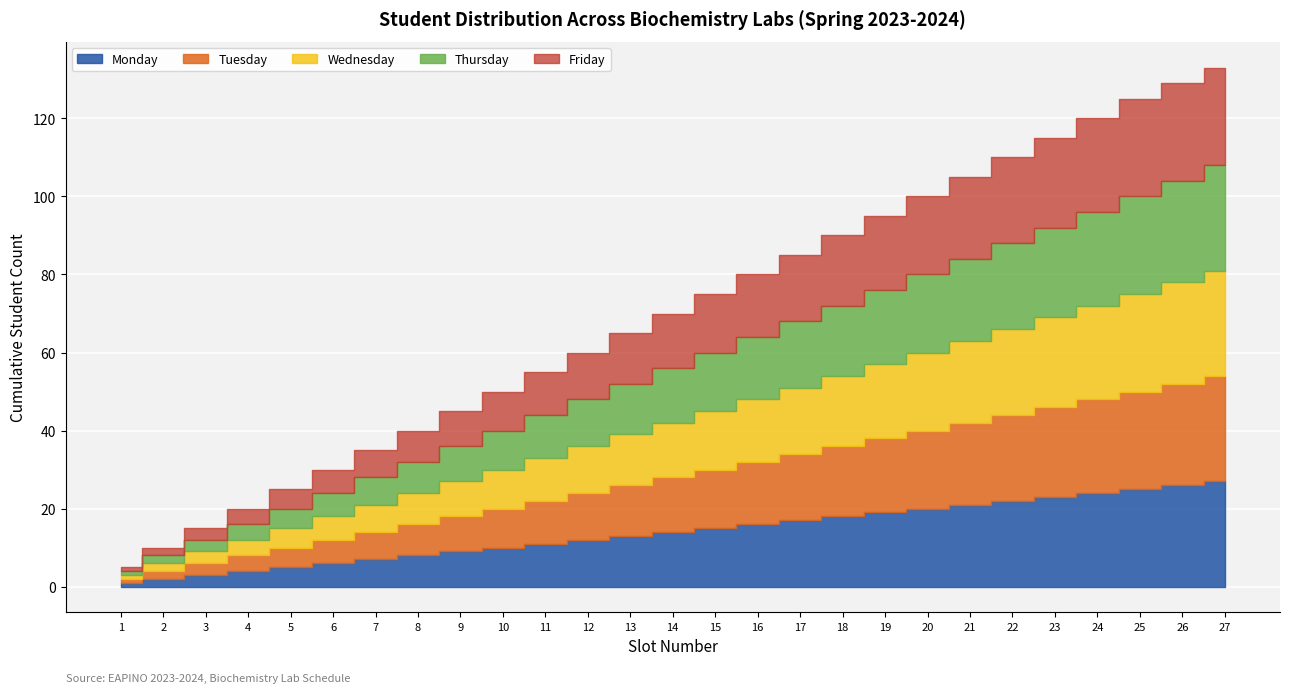

At 16, list the series in order from largest to smallest.

Monday, Tuesday, Wednesday, Thursday, Friday